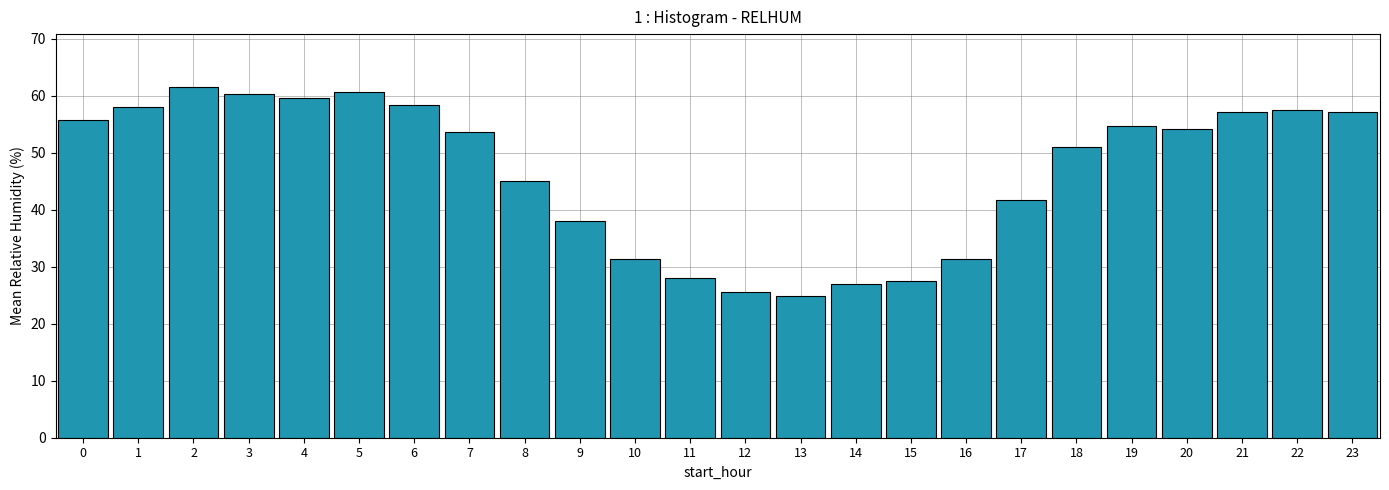

Are the bars horizontal?

No